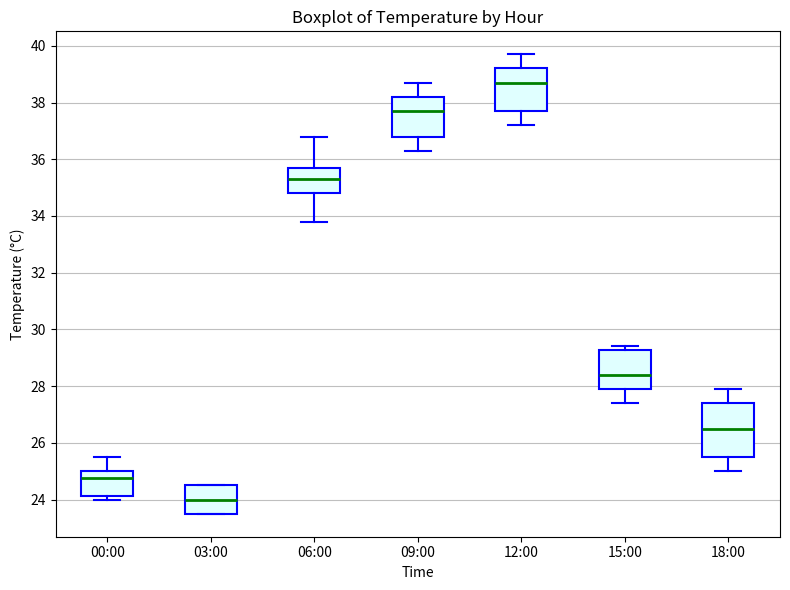

Where is the lower edge of the box for 06:00 on the y-axis? The values are not printed on the chart, so give them approximately, as read against the axis.

34.8